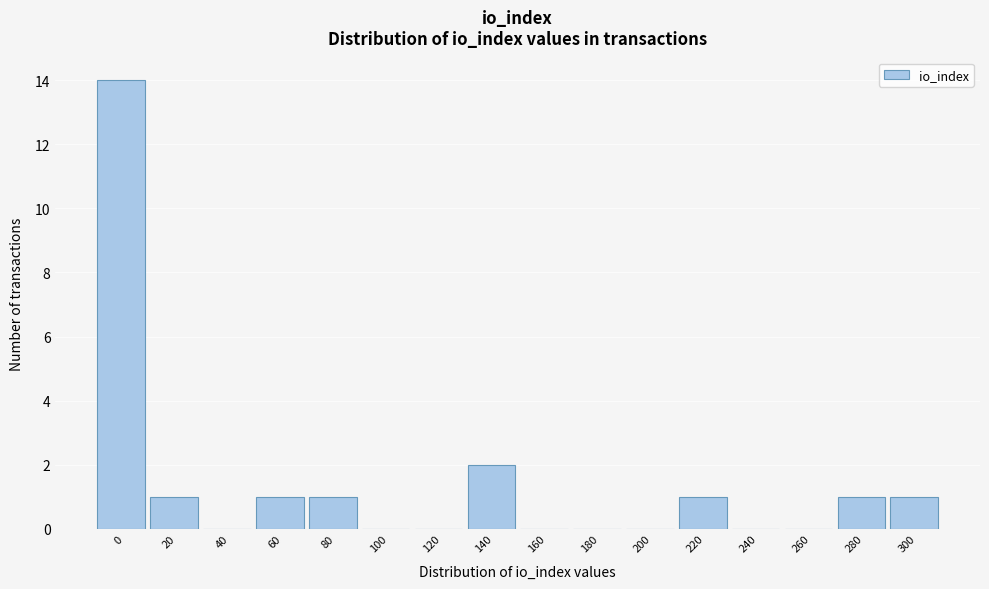

Reading right to left, extract all data points from this chart.

300=1	280=1	260=0	240=0	220=1	200=0	180=0	160=0	140=2	120=0	100=0	80=1	60=1	40=0	20=1	0=14